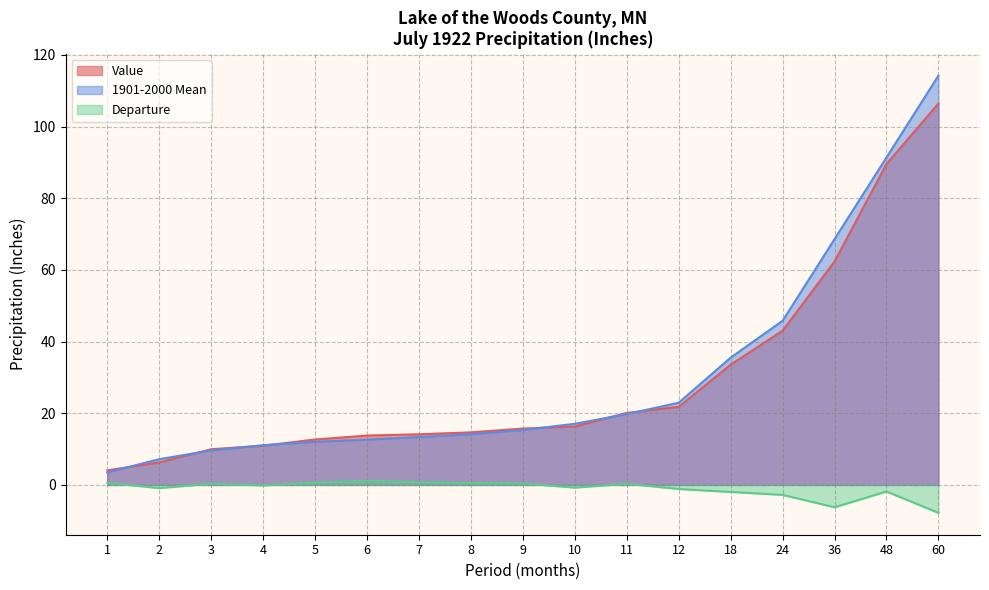

The 1901-2000 Mean series shows 11.2 at 18. True or false?

False